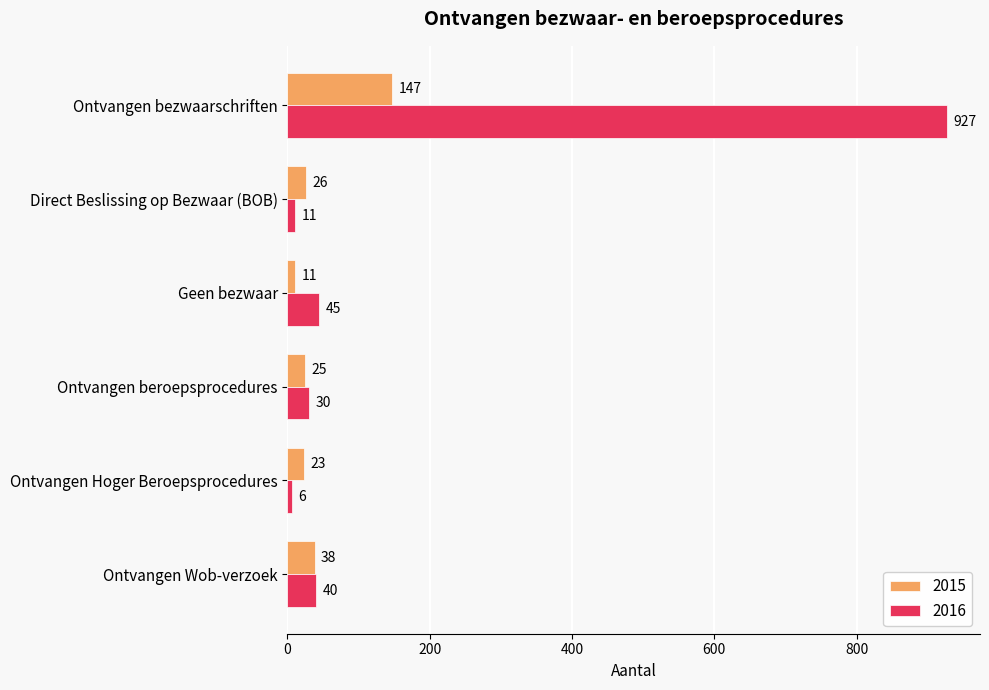

Which series has the largest total across all categories?

2016